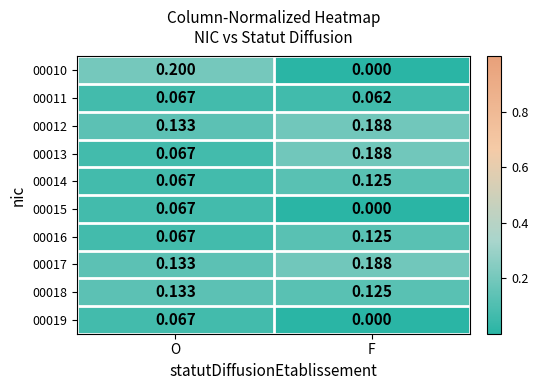

Between O and F, which series saw the biggest shift?

00010